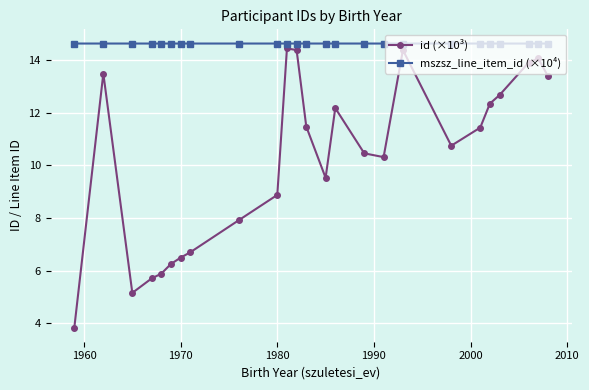

What is the value of the mszsz_line_item_id (×10⁴) point at the 24th from the left?

14.6